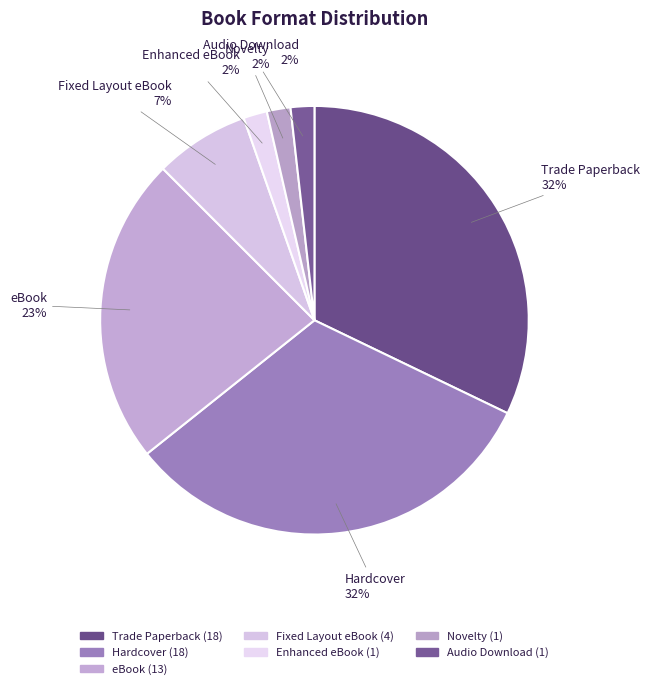

Is the sum of Trade Paperback and Enhanced eBook greater than half?

No